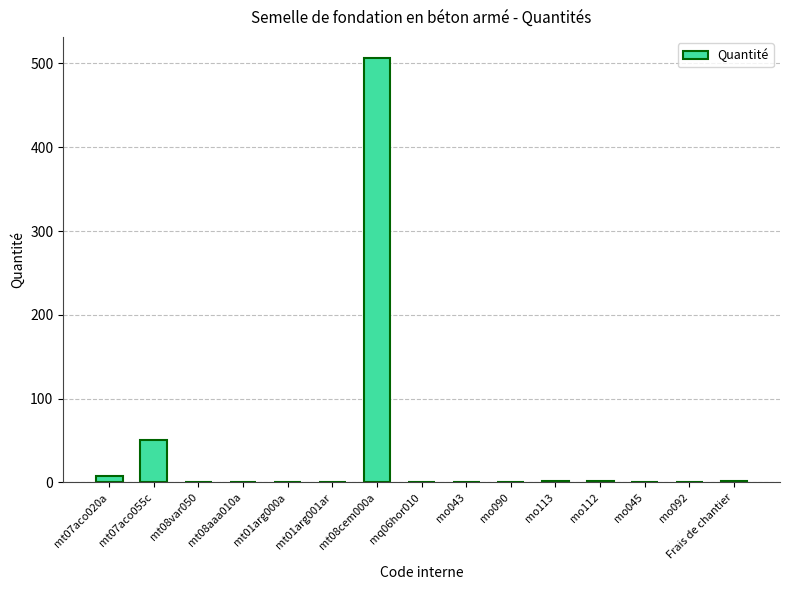

What is the maximum value shown in the chart?

506.0